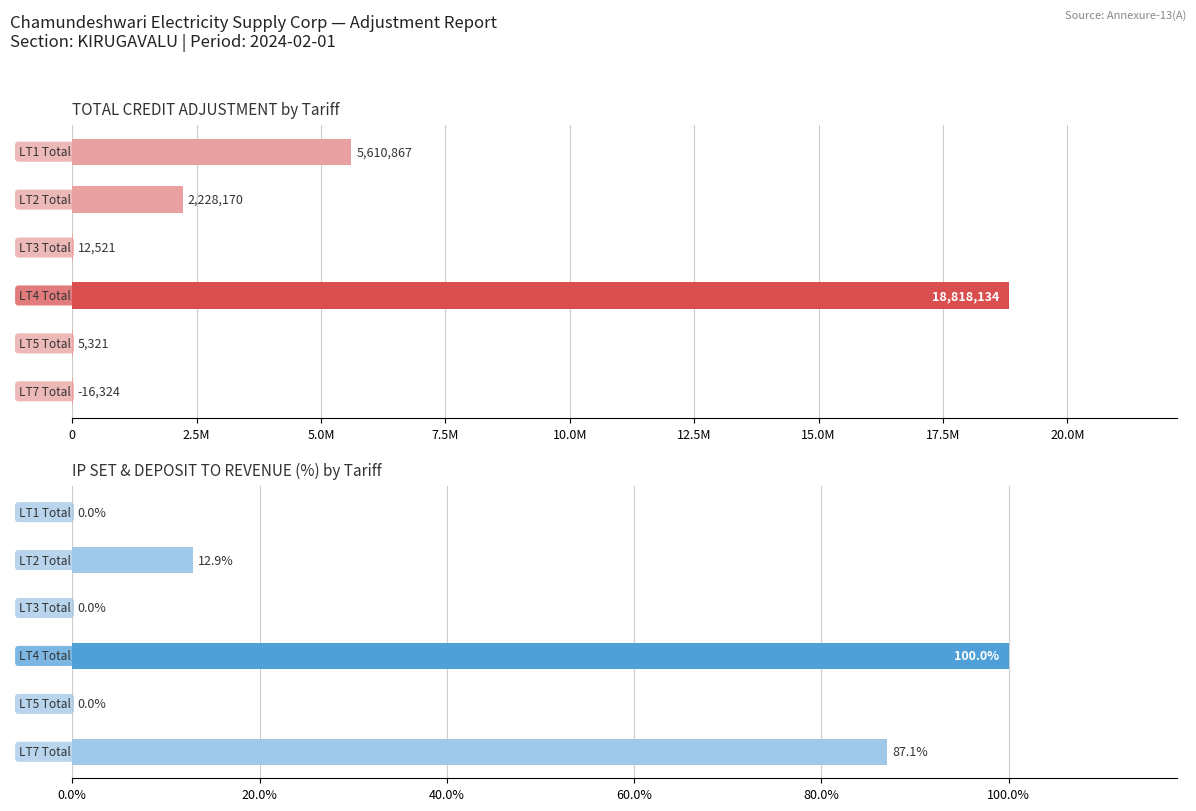

What is the average value of the IP SET / DEPOSIT TO REVENUE (%) series?

33.3